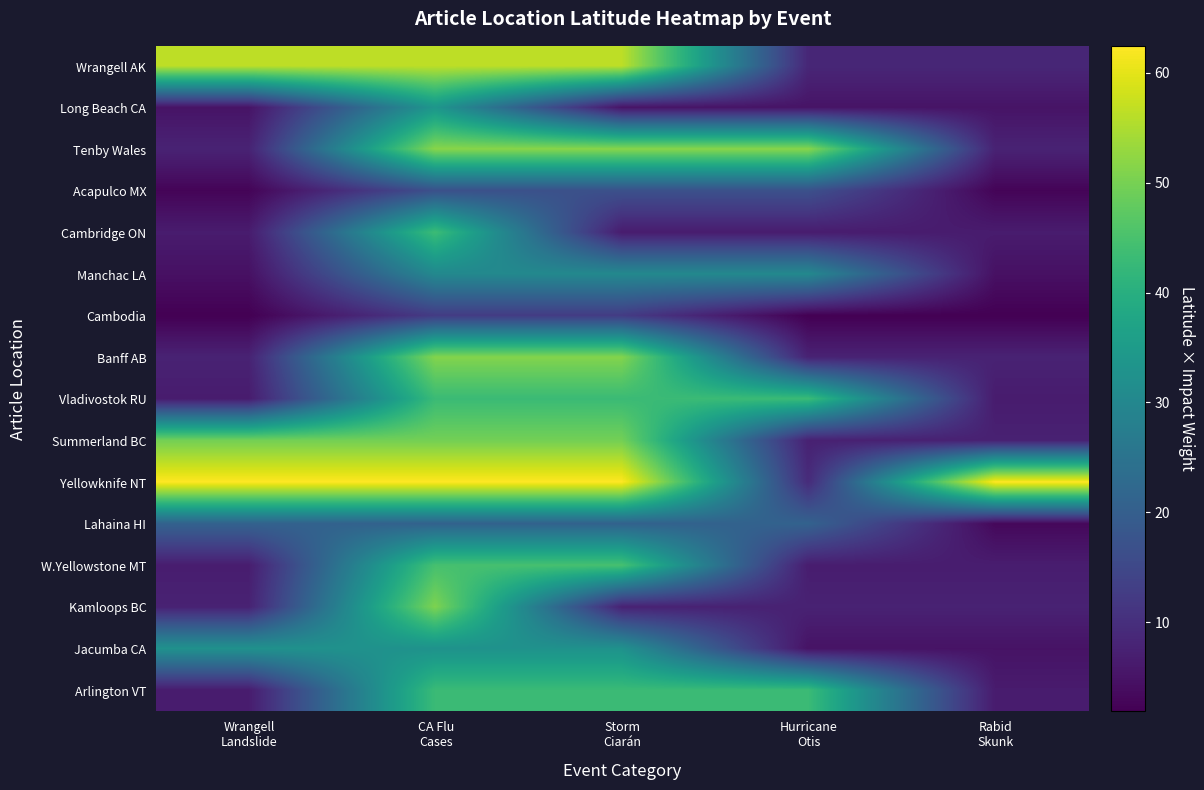

What is the total value across all series at Wrangell
Landslide?

285.3